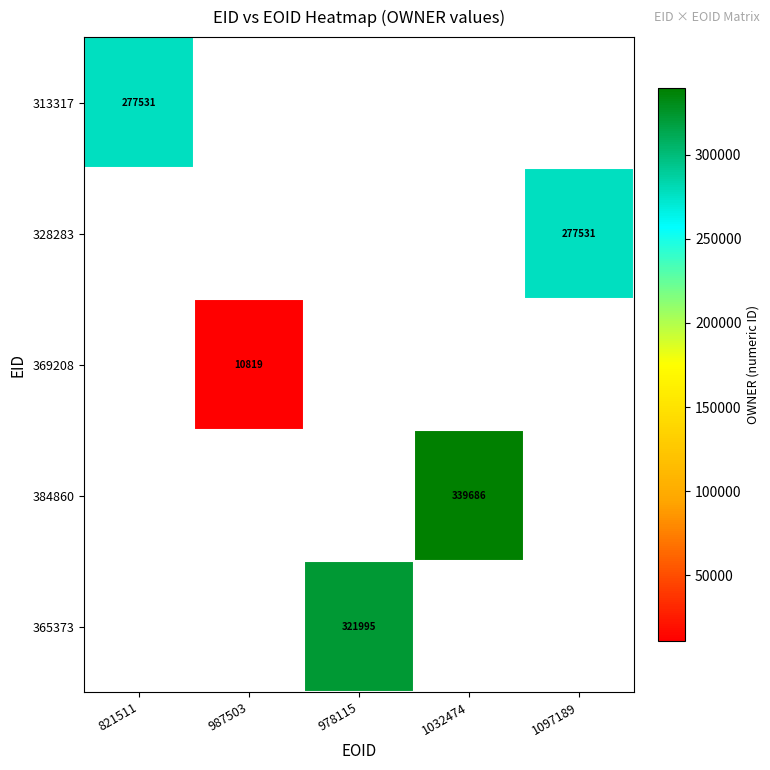

At which category does the chart reach its minimum across all series?

987503